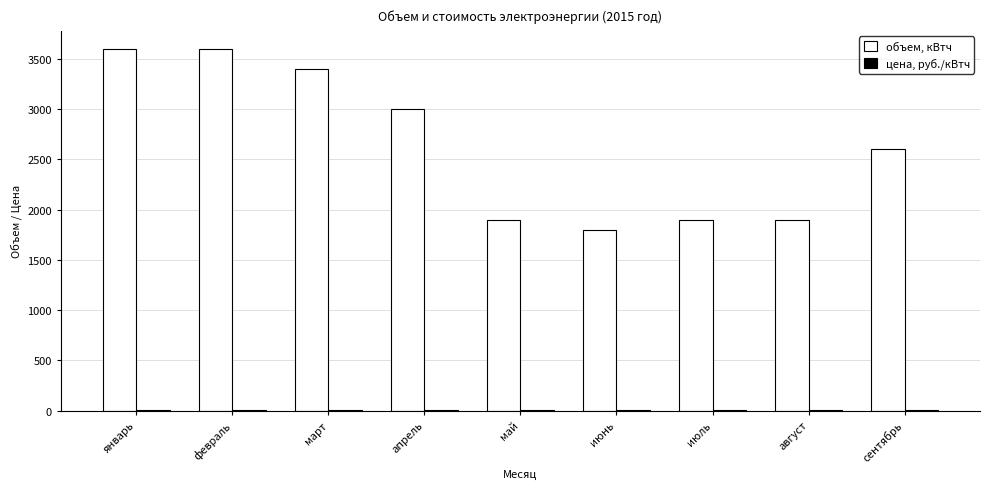

Which series has the largest total across all categories?

объем, кВтч